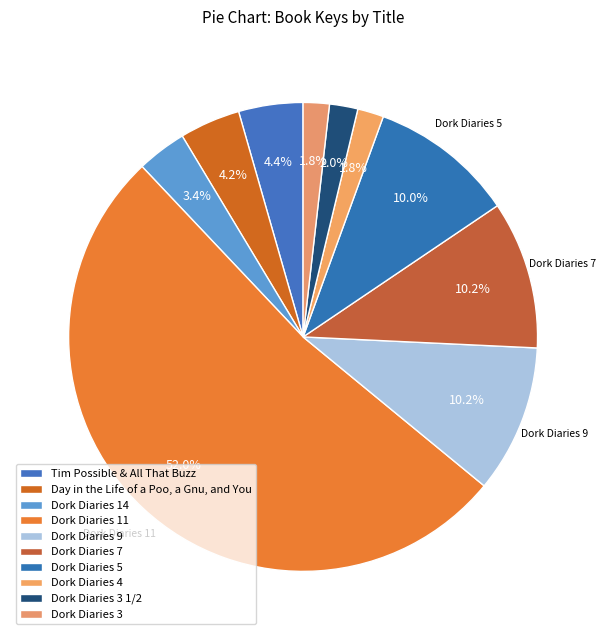

Count the number of slices in the pie.

10